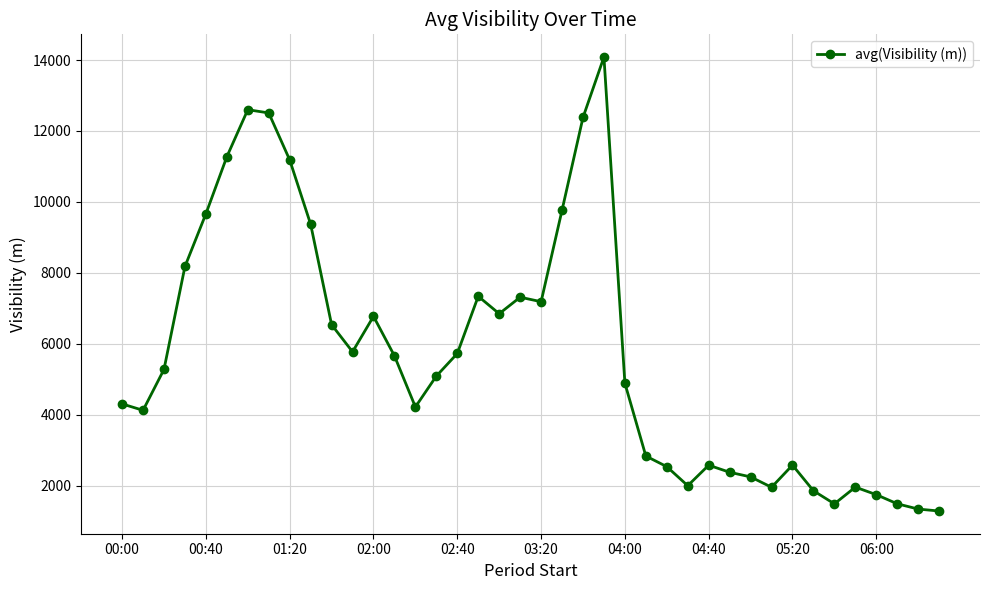

What is the value of the 2nd point from the left?

4125